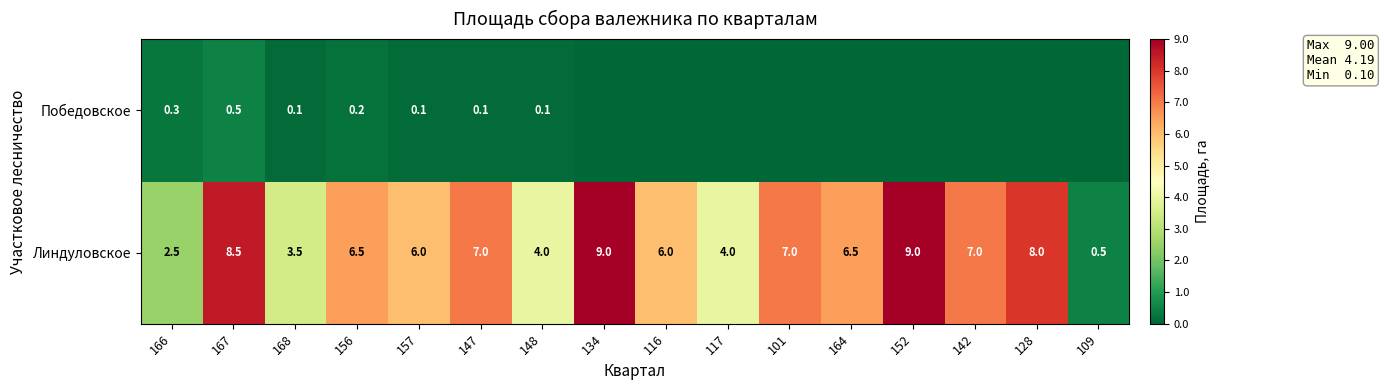

True or false: Линдуловское has a value of 11.3 at 164.

False